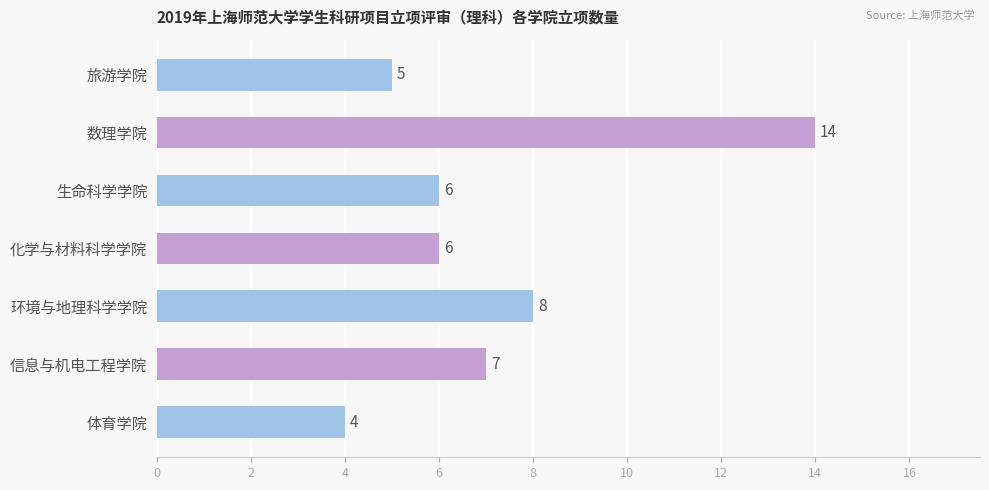

How many data points are less than 6?

2